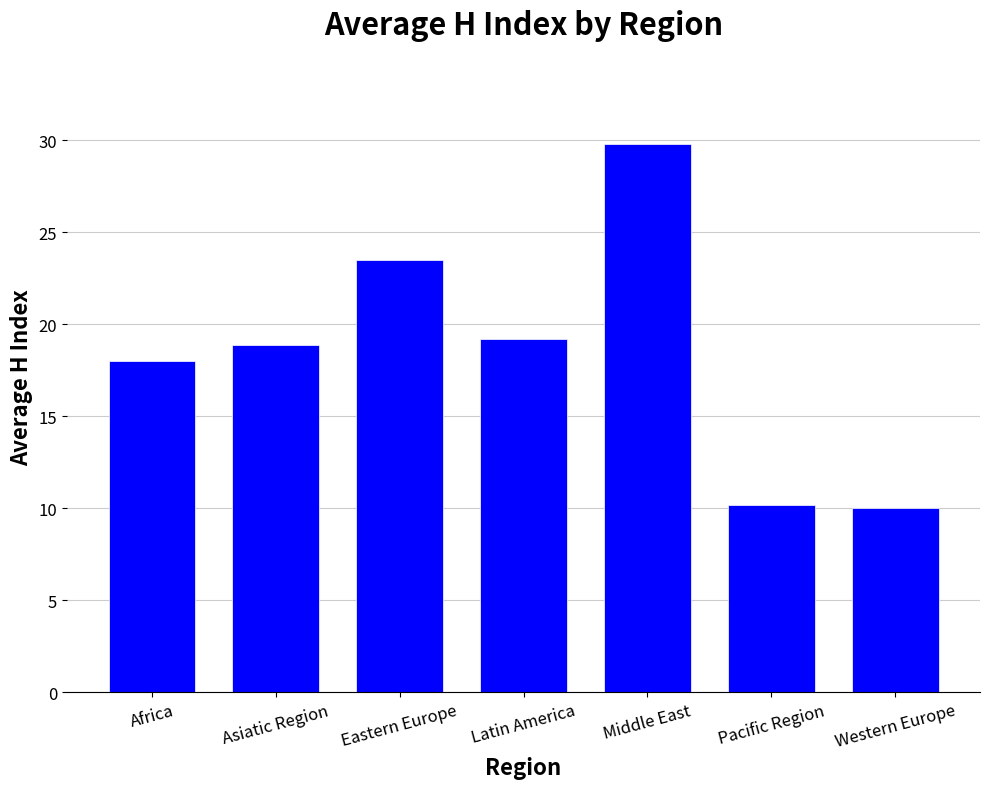

Approximately how many times larger is the value at Asiatic Region compared to Eastern Europe?

0.8